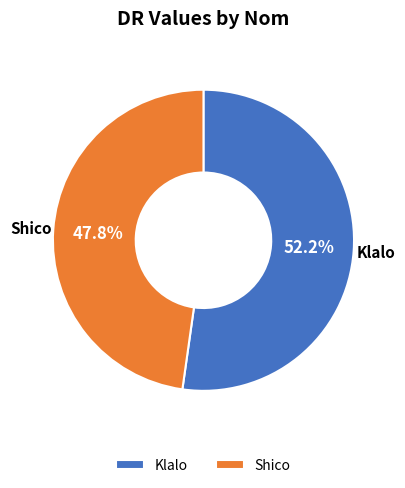

Which category accounts for the majority?

Klalo